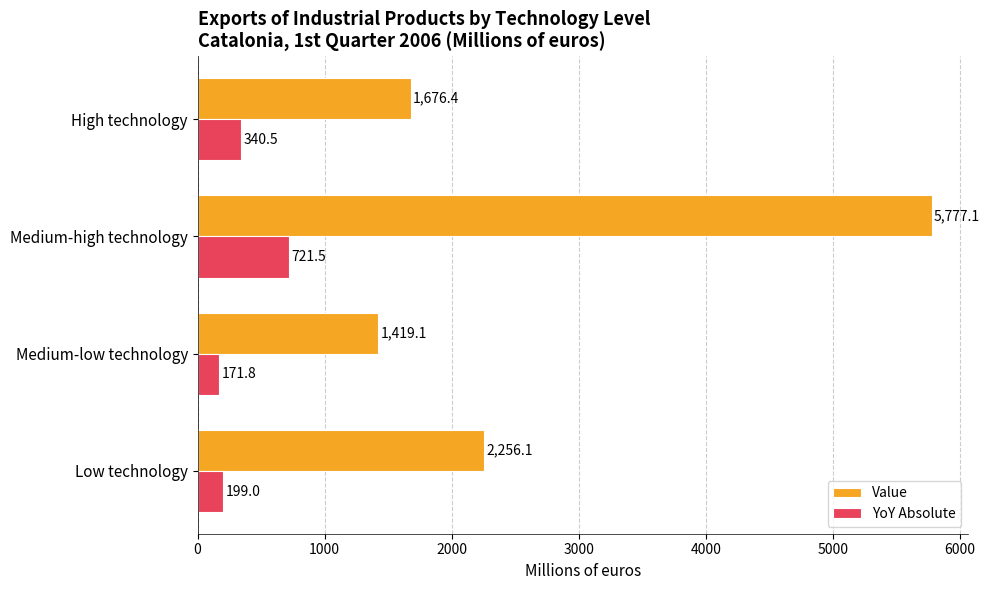

At which label is Value closest to 3598?

Low technology